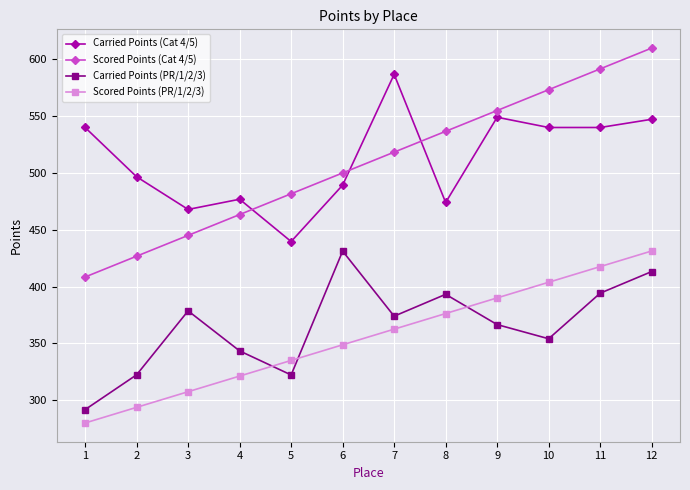

True or false: Carried Points (Cat 4/5) and Scored Points (PR/1/2/3) cross at least once.

False